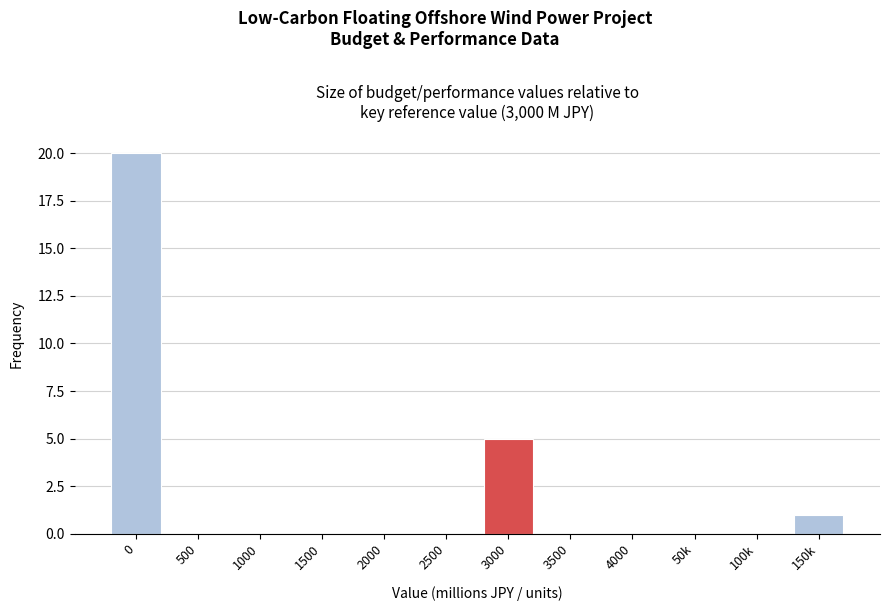

Reading left to right, extract all data points from this chart.

0=20	500=0	1000=0	1500=0	2000=0	2500=0	3000=5	3500=0	4000=0	50k=0	100k=0	150k=1